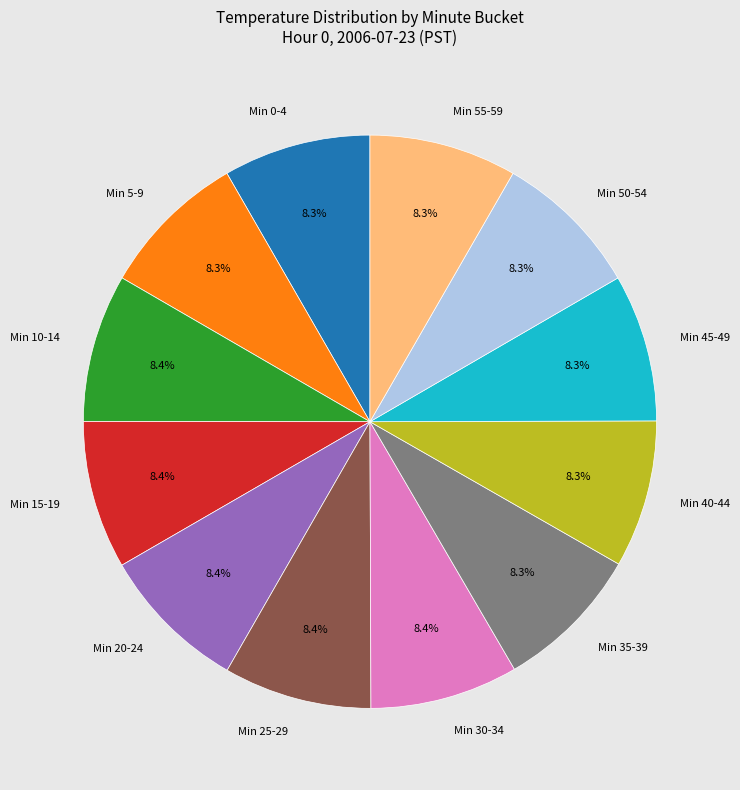

Approximately how many times larger is the value at Min 35-39 compared to Min 55-59?

1.0